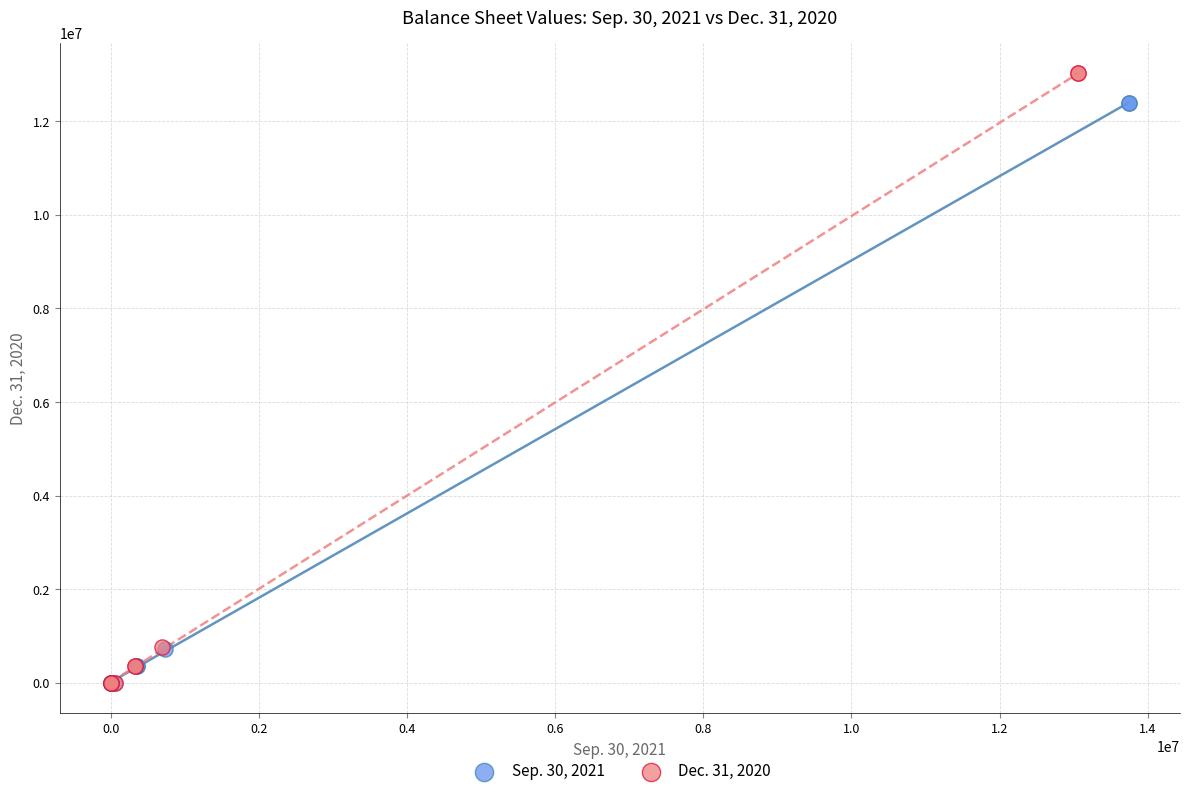

Which series reaches the maximum Y coordinate?

Dec. 31, 2020